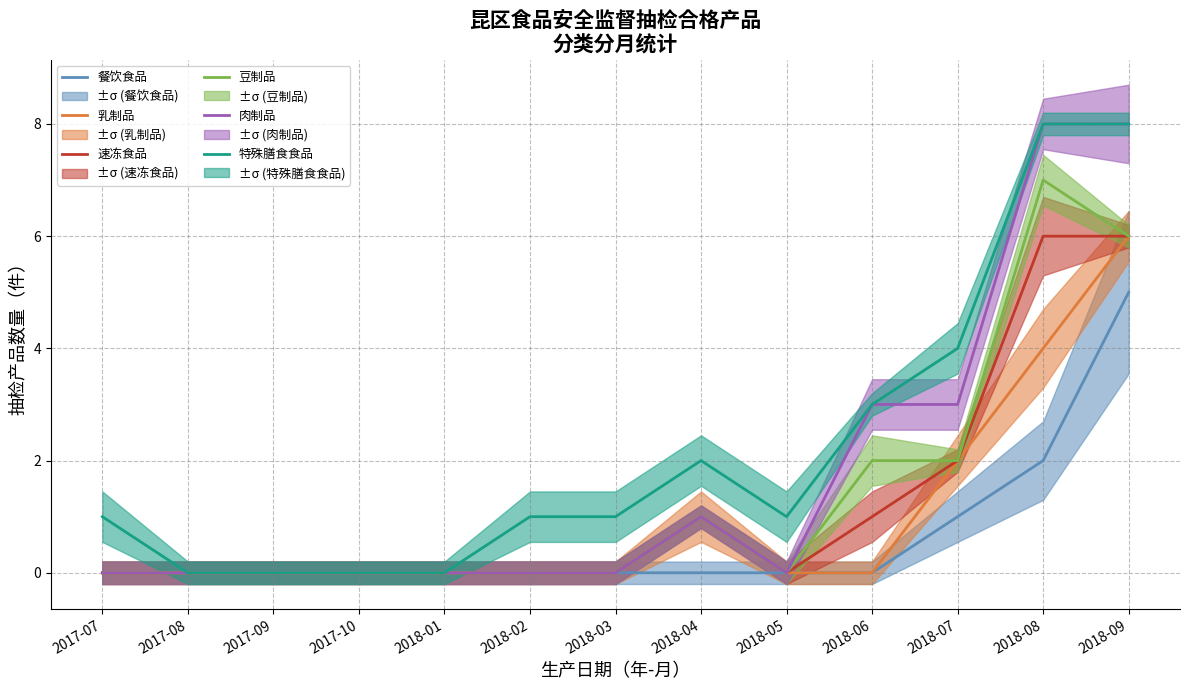

How many values in 豆制品 are above zero?

5